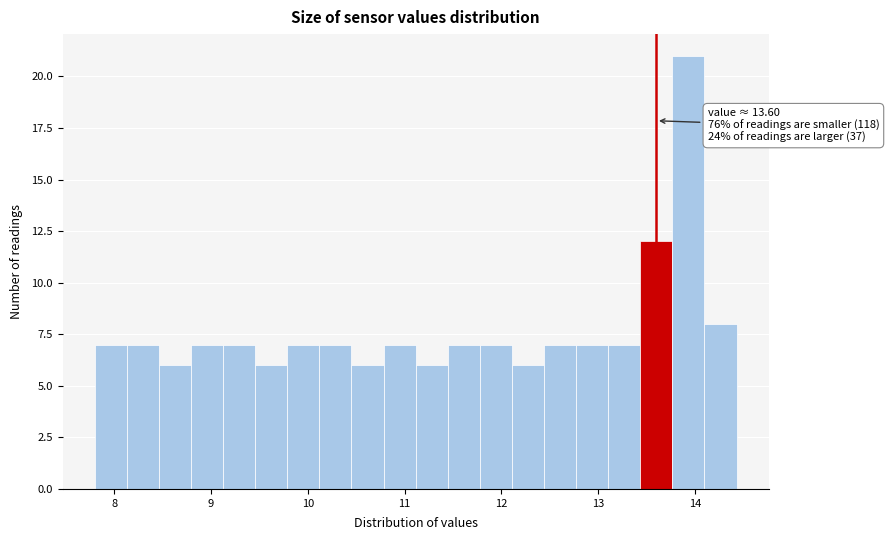

Read against the x-axis, roughly where is the centre of the tallest bar?

13.9